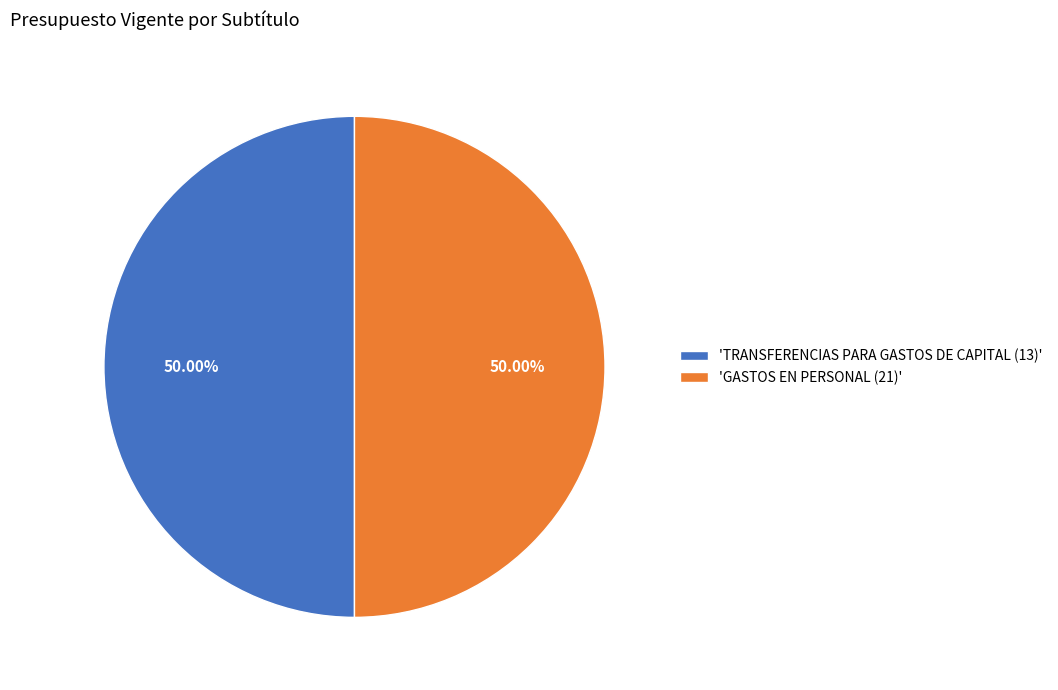

Is the sum of 'TRANSFERENCIAS PARA GASTOS DE CAPITAL (13)' and 'GASTOS EN PERSONAL (21)' greater than half?

Yes